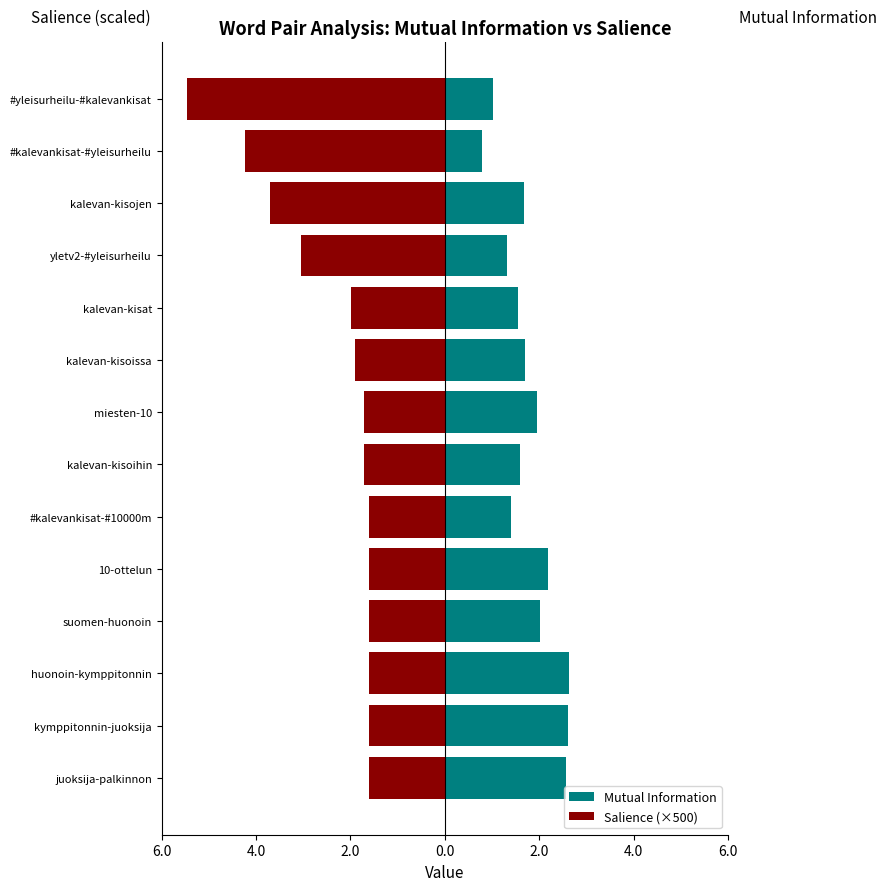

What is the greatest value displayed?

2.6